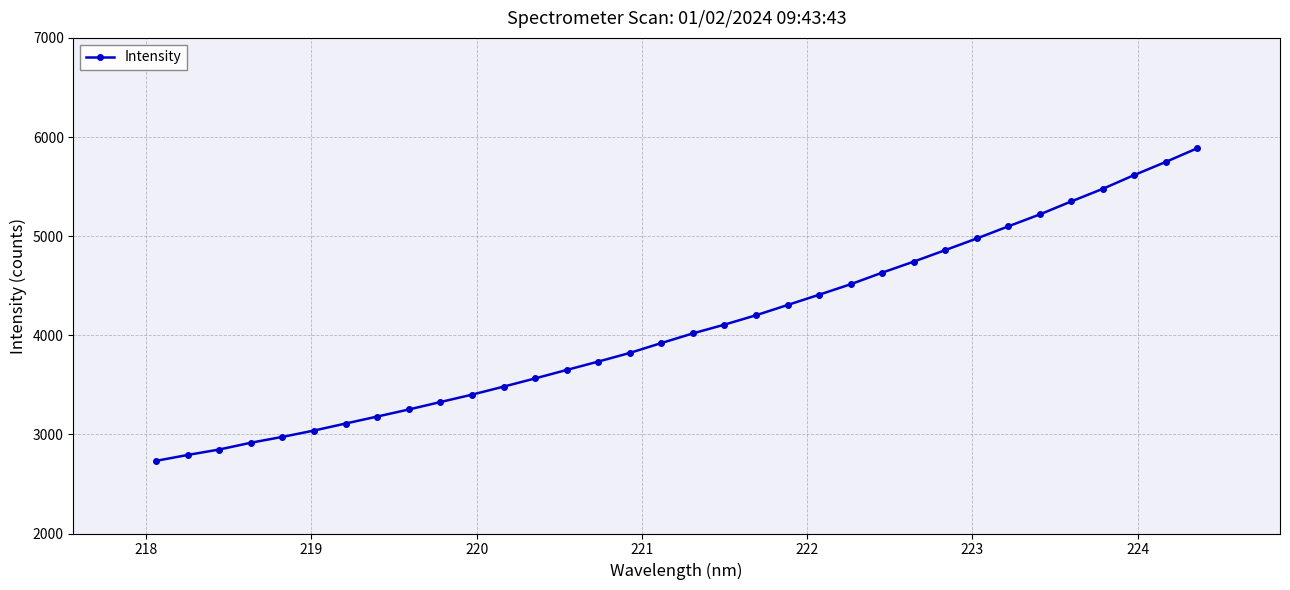

What is the value of the 16th point from the left?

3821.7